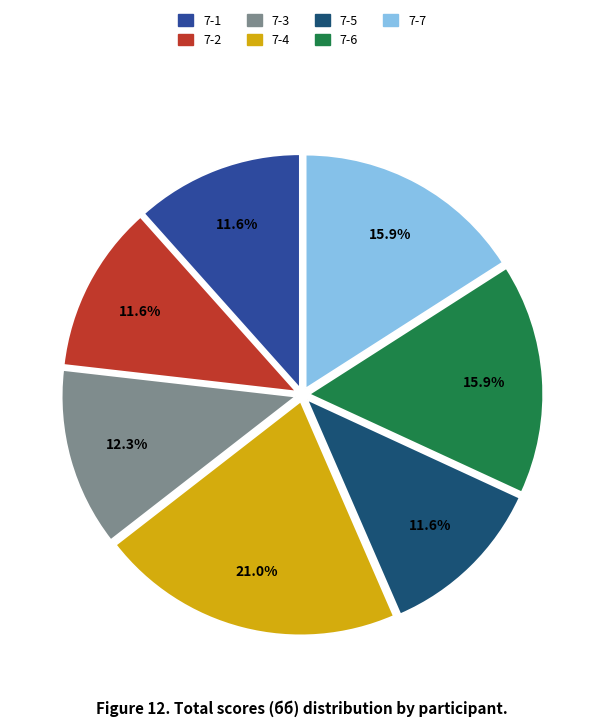

Is there a majority slice in this chart?

No